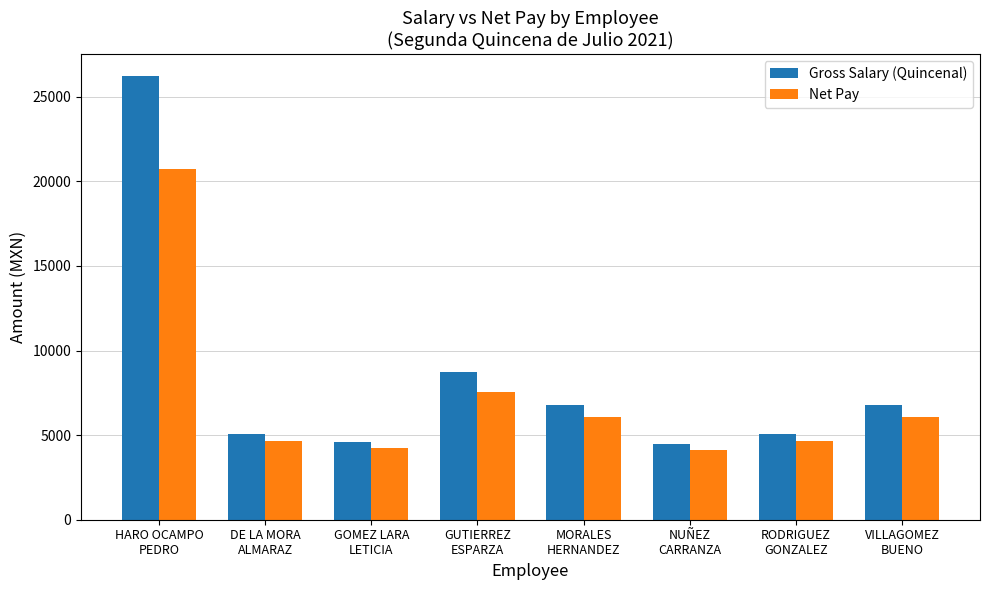

List the series in order of their overall mean, highest first.

Gross Salary (Quincenal), Net Pay